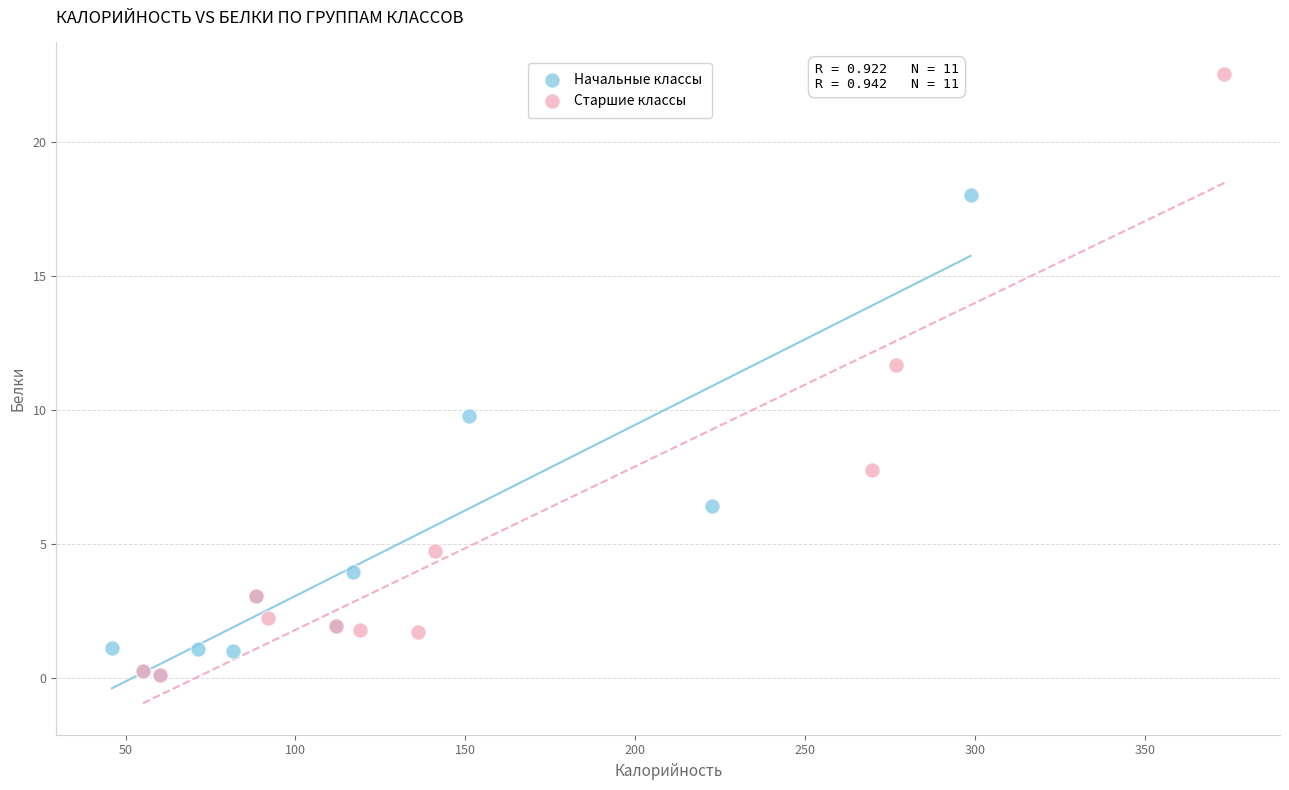

Which series has the widest spread of Y values?

Старшие классы